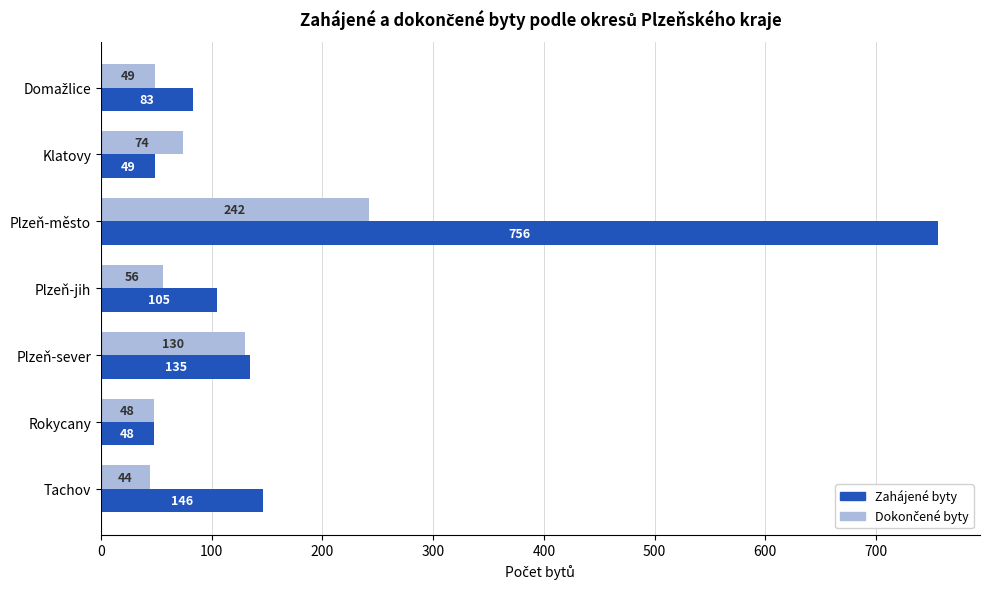

The value of Zahájené byty at Plzeň-jih is 105. True or false?

True